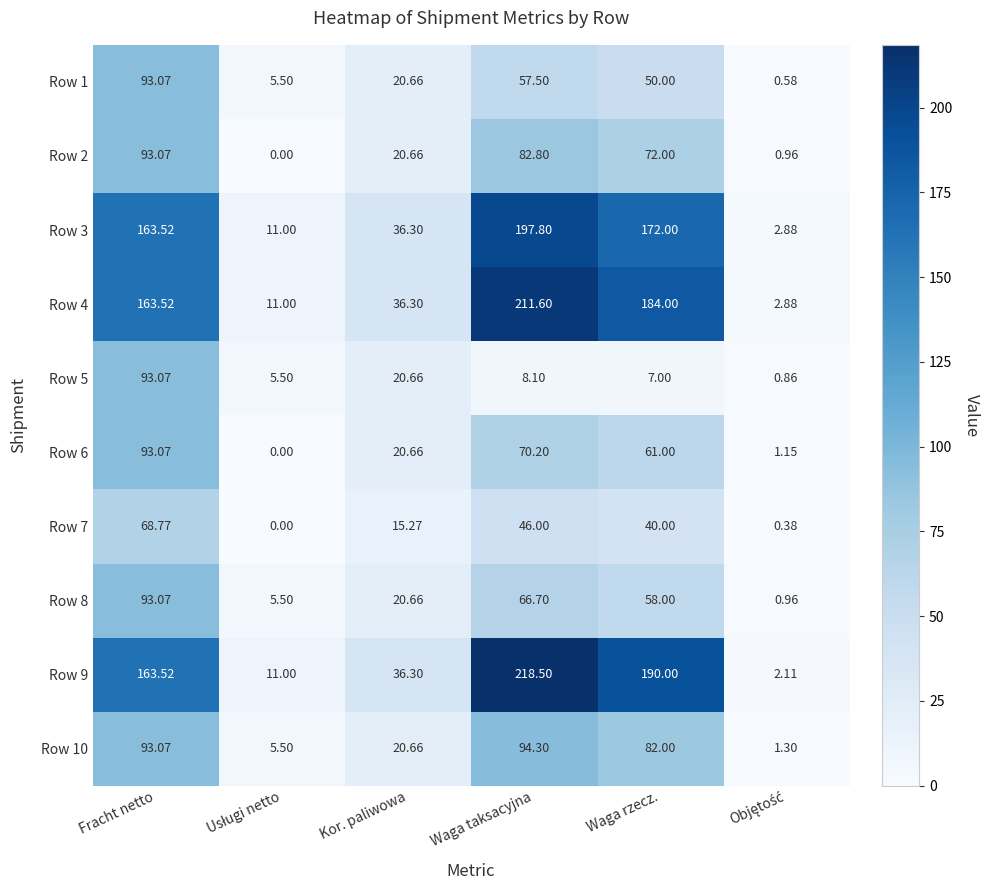

How many distinct data groups are displayed?

10